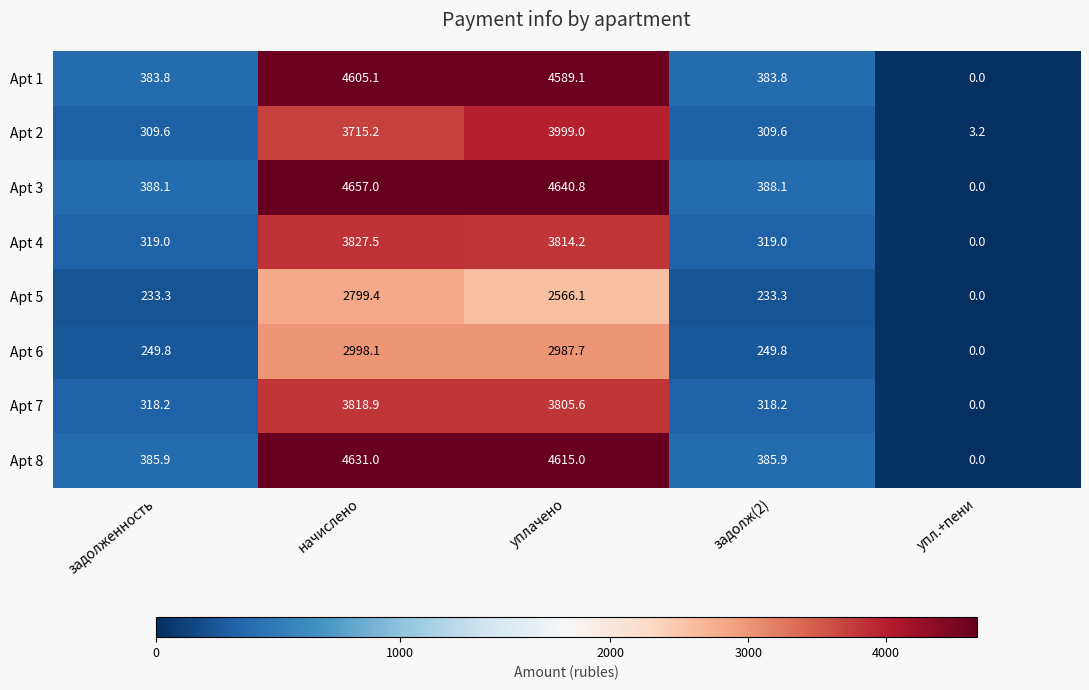

Which series has the largest range (max minus min)?

Apt 3